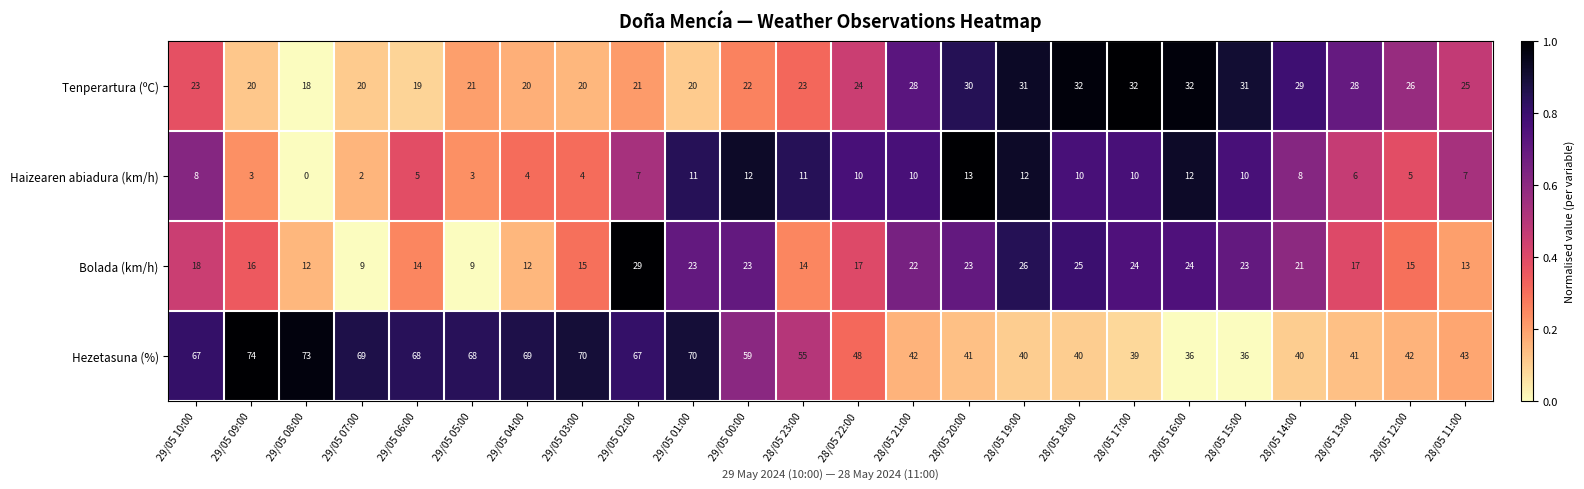

What is the sum of all Tenperartura (ºC) values?

595